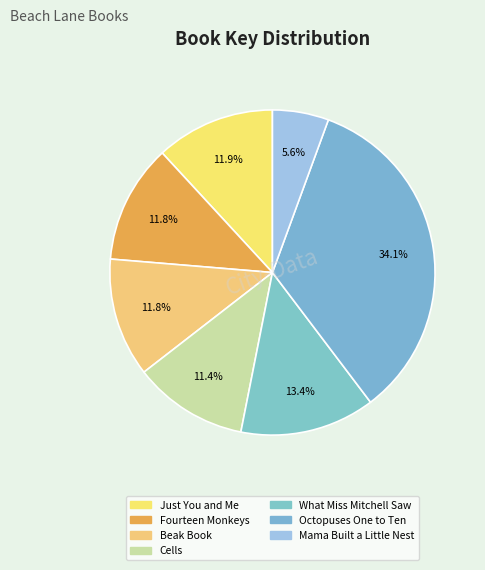

To the nearest percent, what portion does Mama Built a Little Nest represent?

6%